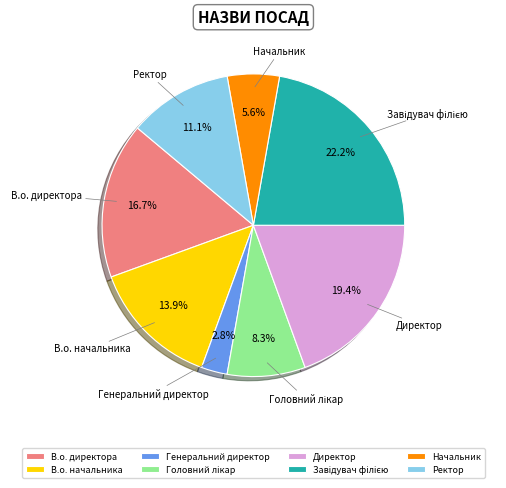

What percentage is the Начальник slice, to the nearest percent?

6%